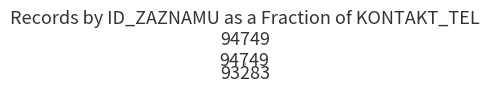

The 93283 slice represents 57% of the pie. True or false?

True